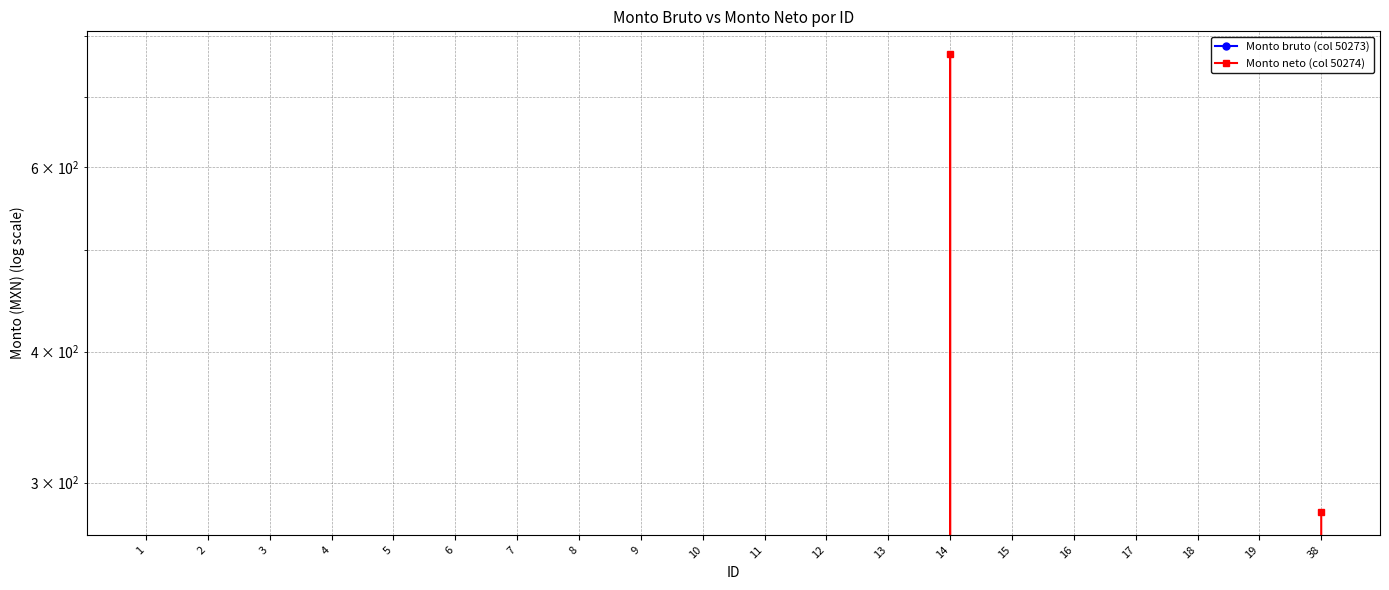

Reading left to right, transcribe all the data shown in this chart.

Monto bruto (col 50273): 1=0.0	2=0.0	3=0.0	4=0.0	5=0.0	6=0.0	7=0.0	8=0.0	9=0.0	10=0.0	11=0.0	12=0.0	13=0.0	14=0.0	15=0.0	16=0.0	17=0.0	18=0.0	19=0.0	38=0.0
Monto neto (col 50274): 1=0.0	2=0.0	3=0.0	4=0.0	5=0.0	6=0.0	7=0.0	8=0.0	9=0.0	10=0.0	11=0.0	12=0.0	13=0.0	14=769.0	15=0.0	16=0.0	17=0.0	18=0.0	19=0.0	38=281.2